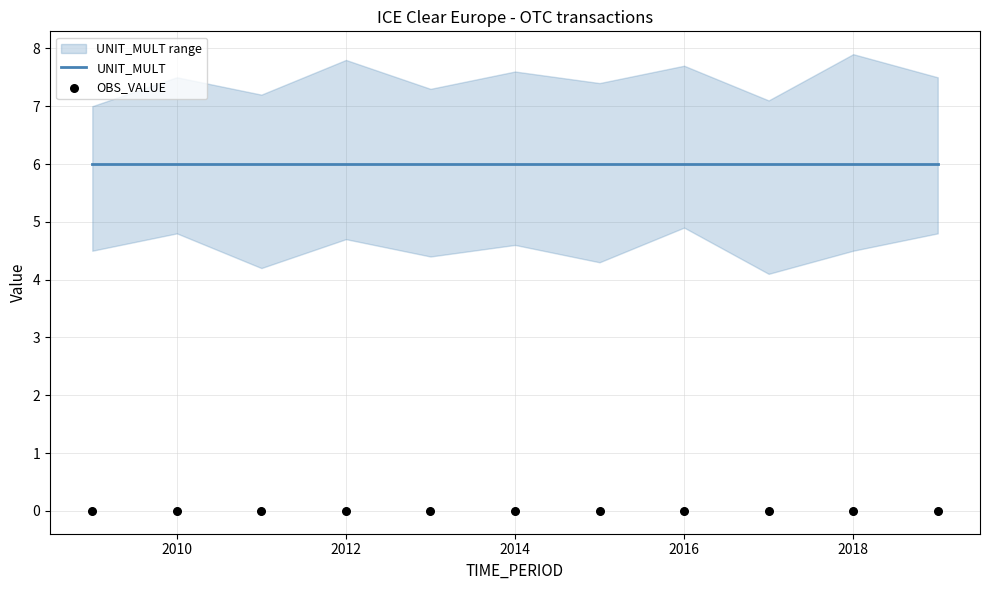

Which series has the largest Y range (max minus min)?

UNIT_MULT